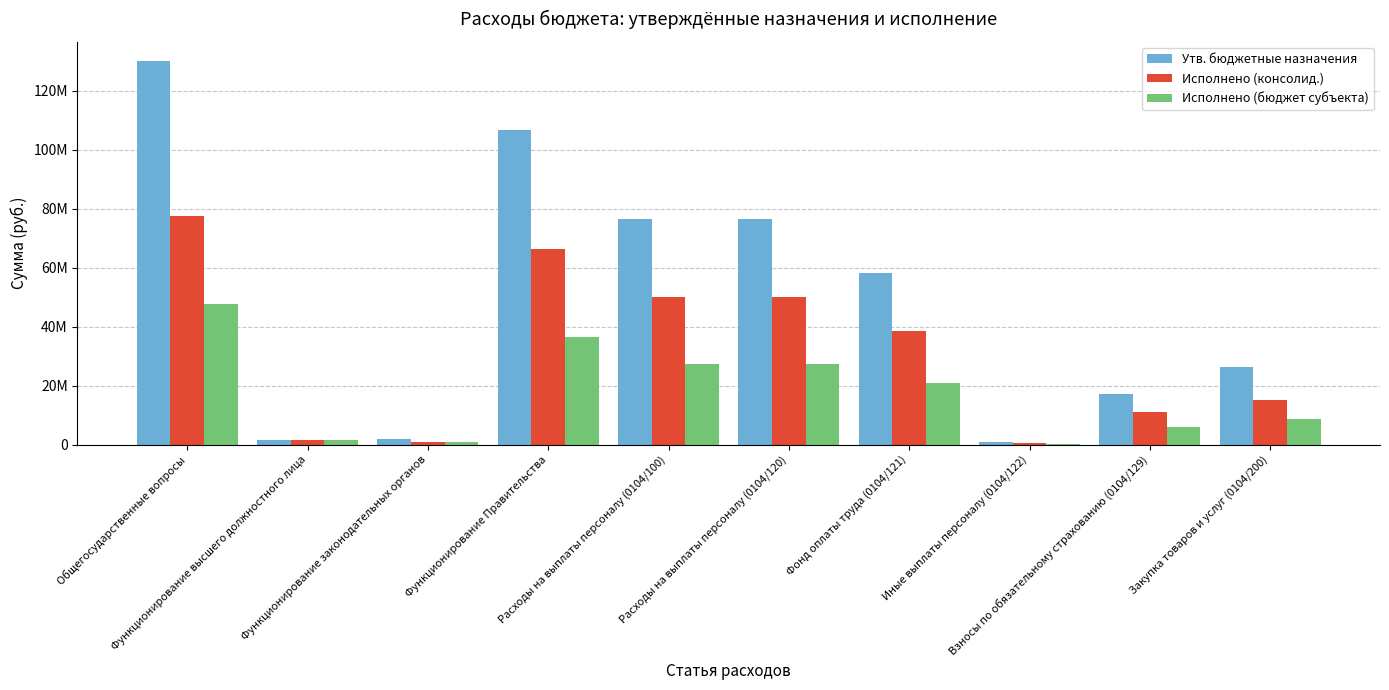

What is the label of the 2nd bar from the right?

Взносы по обязательному страхованию (0104/129)